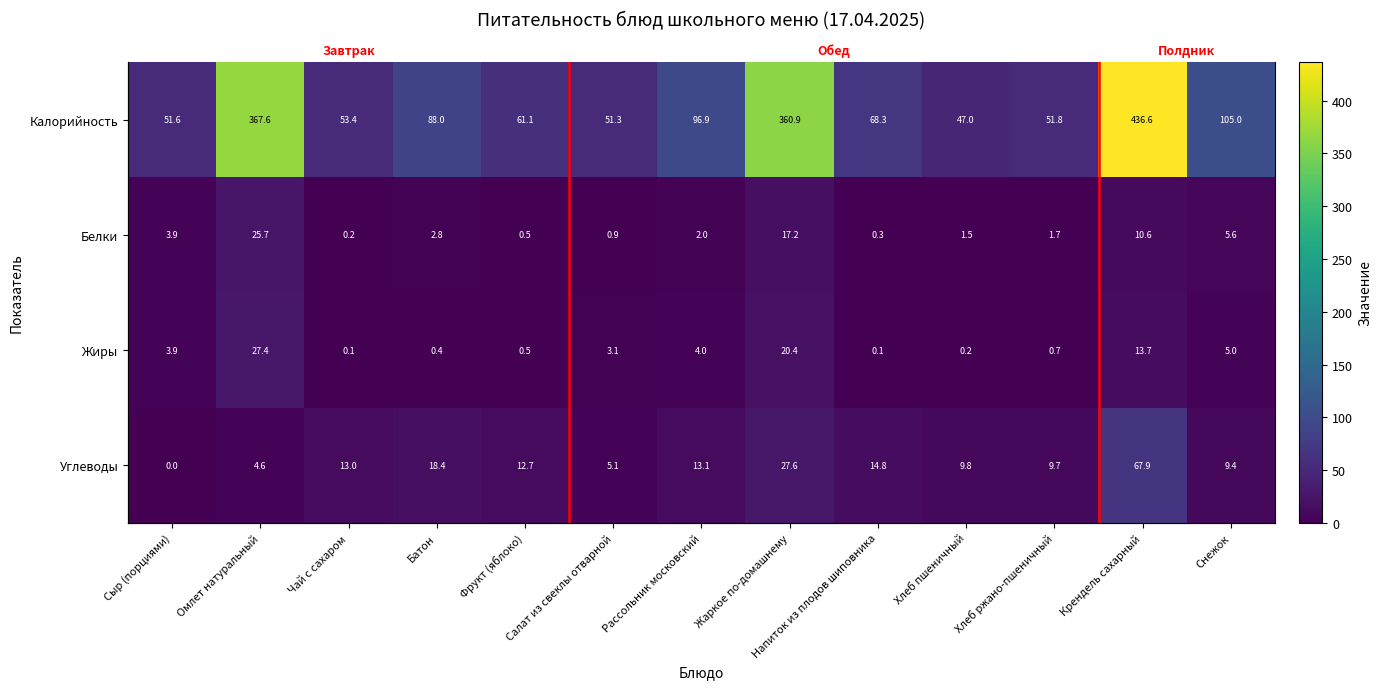

How many positive values does the Углеводы series have?

12